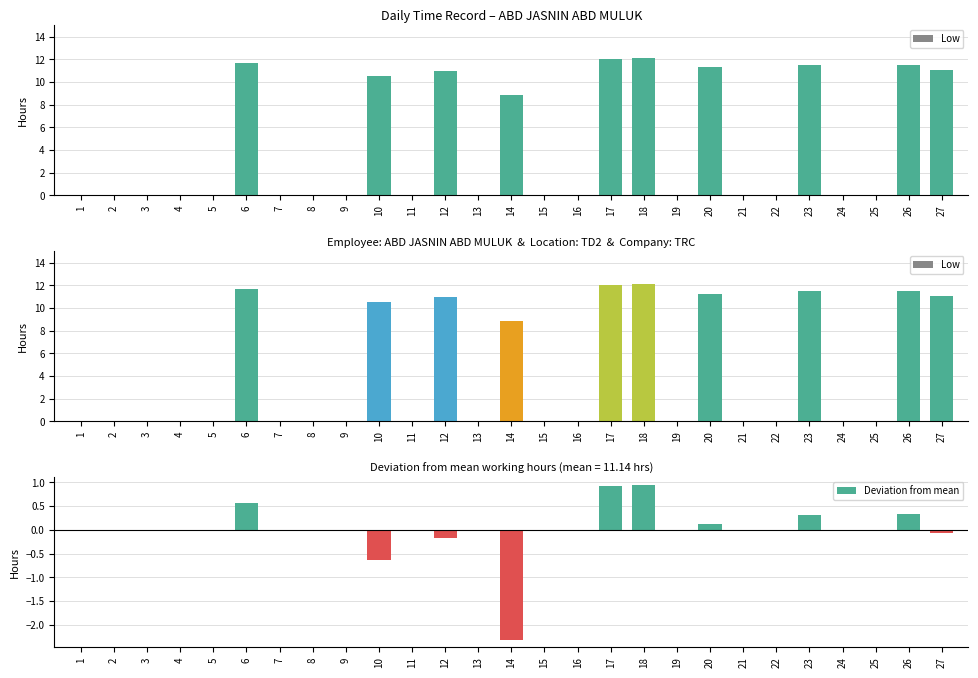

True or false: Low has a value of 0.0 at 2.

True